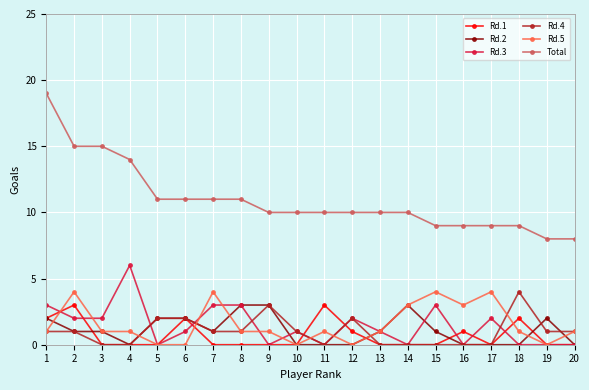

Reading left to right, extract all data points from this chart.

Rd.1: 2	3	0	0	0	2	0	0	0	0	3	1	0	0	0	1	0	2	0	0
Rd.2: 2	1	1	0	2	2	1	3	3	0	0	0	1	3	1	0	0	0	2	0
Rd.3: 3	2	2	6	0	1	3	3	0	1	0	2	1	0	3	0	2	0	0	0
Rd.4: 1	1	0	0	2	2	1	1	3	1	0	2	0	0	0	0	0	4	1	1
Rd.5: 1	4	1	1	0	0	4	1	1	0	1	0	1	3	4	3	4	1	0	1
Total: 19	15	15	14	11	11	11	11	10	10	10	10	10	10	9	9	9	9	8	8